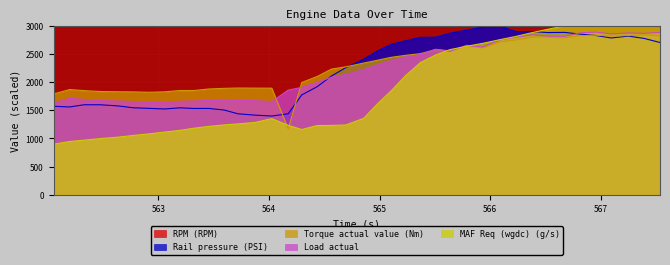

Reading left to right, extract all data points from this chart.

RPM (RPM): 562.051=3244.0	562.197=3376.0	562.327=3472.0	562.474=3545.0	562.63=3643.0	562.773=3738.0	562.914=3837.0	563.054=3923.0	563.195=4007.0	563.319=4112.0	563.457=4189.0	563.596=4294.0	563.72=4367.0	563.874=4453.0	564.025=4584.0	564.174=3570.0	564.296=3244.0	564.436=3256.0	564.565=3317.0	564.694=3328.0	564.857=3357.0	564.983=3383.0	565.104=3400.0	565.233=3437.0	565.371=3475.0	565.509=3545.0	565.636=3589.0	565.787=3645.0	565.934=3713.0	566.091=3788.0	566.233=3855.0	566.381=3930.0	566.525=4006.0	566.674=4085.0	566.814=4150.0	566.954=4222.0	567.096=4305.0	567.252=4378.0	567.393=4464.0	567.537=4525.0
Rail pressure (PSI): 562.051=1569.4	562.197=1557.1	562.327=1596.3	562.474=1595.9	562.63=1576.5	562.773=1542.8	562.914=1532.5	563.054=1521.6	563.195=1541.8	563.319=1530.6	563.457=1531.4	563.596=1501.9	563.72=1435.7	563.874=1412.3	564.025=1396.4	564.174=1436.7	564.296=1769.9	564.436=1916.3	564.565=2105.4	564.694=2252.9	564.857=2404.0	564.983=2552.0	565.104=2665.3	565.233=2728.7	565.371=2790.9	565.509=2792.9	565.636=2864.2	565.787=2918.7	565.934=2973.1	566.091=2988.1	566.233=2893.9	566.381=2893.5	566.525=2875.5	566.674=2878.7	566.814=2848.3	566.954=2824.1	567.096=2779.9	567.252=2812.6	567.393=2771.8	567.537=2699.5
Torque actual value (Nm): 562.051=1786.8	562.197=1866.0	562.327=1846.8	562.474=1830.6	562.63=1827.0	562.773=1824.6	562.914=1817.4	563.054=1825.2	563.195=1848.6	563.319=1848.0	563.457=1876.2	563.596=1887.0	563.72=1893.0	563.874=1891.2	564.025=1890.0	564.174=1168.2	564.296=1990.8	564.436=2097.6	564.565=2228.4	564.694=2268.0	564.857=2335.2	564.983=2385.6	565.104=2436.6	565.233=2471.4	565.371=2502.0	565.509=2574.6	565.636=2551.8	565.787=2632.2	565.934=2604.6	566.091=2710.2	566.233=2745.0	566.381=2794.8	566.525=2794.8	566.674=2781.0	566.814=2821.2	566.954=2828.4	567.096=2814.6	567.252=2821.8	567.393=2833.2	567.537=2818.8
Load actual: 562.051=1626.0	562.197=1710.0	562.327=1690.0	562.474=1670.0	562.63=1662.0	562.773=1654.0	562.914=1638.0	563.054=1640.0	563.195=1658.0	563.319=1662.0	563.457=1674.0	563.596=1674.0	563.72=1674.0	563.874=1668.0	564.025=1652.0	564.174=1856.0	564.296=1904.0	564.436=1996.0	564.565=2084.0	564.694=2132.0	564.857=2216.0	564.983=2304.0	565.104=2376.0	565.233=2440.0	565.371=2486.0	565.509=2580.0	565.636=2542.0	565.787=2650.0	565.934=2620.0	566.091=2746.0	566.233=2792.0	566.381=2836.0	566.525=2812.0	566.674=2808.0	566.814=2870.0	566.954=2884.0	567.096=2852.0	567.252=2868.0	567.393=2862.0	567.537=2878.0
MAF Req (wgdc) (g/s): 562.051=896.8	562.197=944.8	562.327=968.8	562.474=996.8	562.63=1021.6	562.773=1052.8	562.914=1080.0	563.054=1112.0	563.195=1142.4	563.319=1180.0	563.457=1212.8	563.596=1239.2	563.72=1256.8	563.874=1282.4	564.025=1350.4	564.174=1231.2	564.296=1157.6	564.436=1228.0	564.565=1229.6	564.694=1237.6	564.857=1356.0	564.983=1615.2	565.104=1840.0	565.233=2106.4	565.371=2345.6	565.509=2479.2	565.636=2572.8	565.787=2632.0	565.934=2684.8	566.091=2750.4	566.233=2806.4	566.381=2875.2	566.525=2935.2	566.674=2994.4	566.814=3055.2	566.954=3108.0	567.096=3168.8	567.252=3225.6	567.393=3283.2	567.537=3336.0